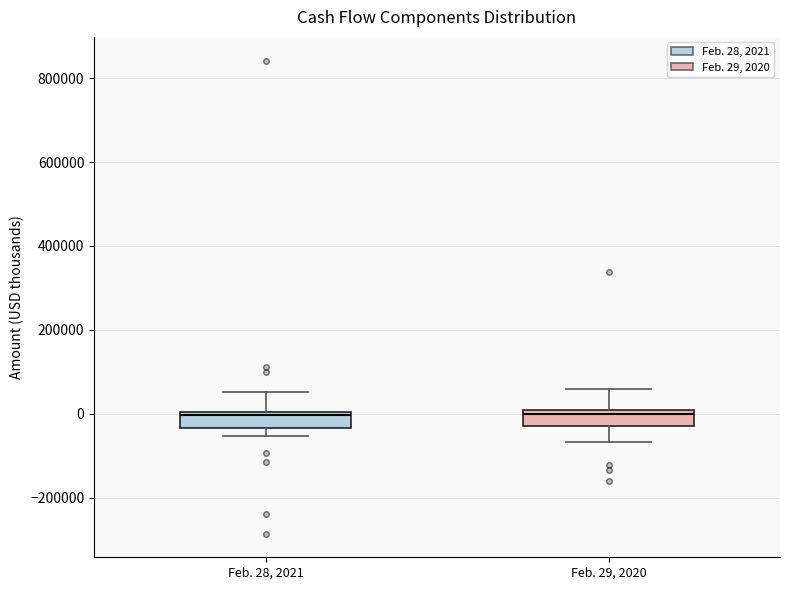

Reading left to right, transcribe this box plot: for each box, give where its median line is, the range the box spans, and where its two whiskers end, as read against the y-axis. The values are not printed on the chart, so give them approximately, as read against the axis.

Feb. 28, 2021: median 0 (just below the box's upper edge), box -40000 to 0, whiskers -60000 to 60000
Feb. 29, 2020: median 0 (just below the box's upper edge), box -40000 to 0, whiskers -60000 to 60000